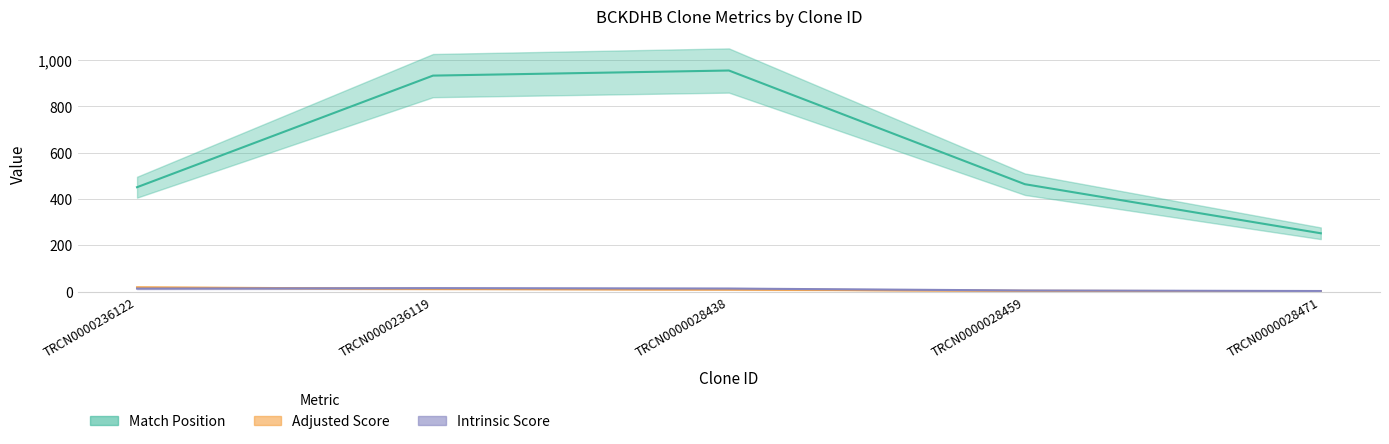

The Match Position series shows 464.0 at TRCN0000028459. True or false?

True